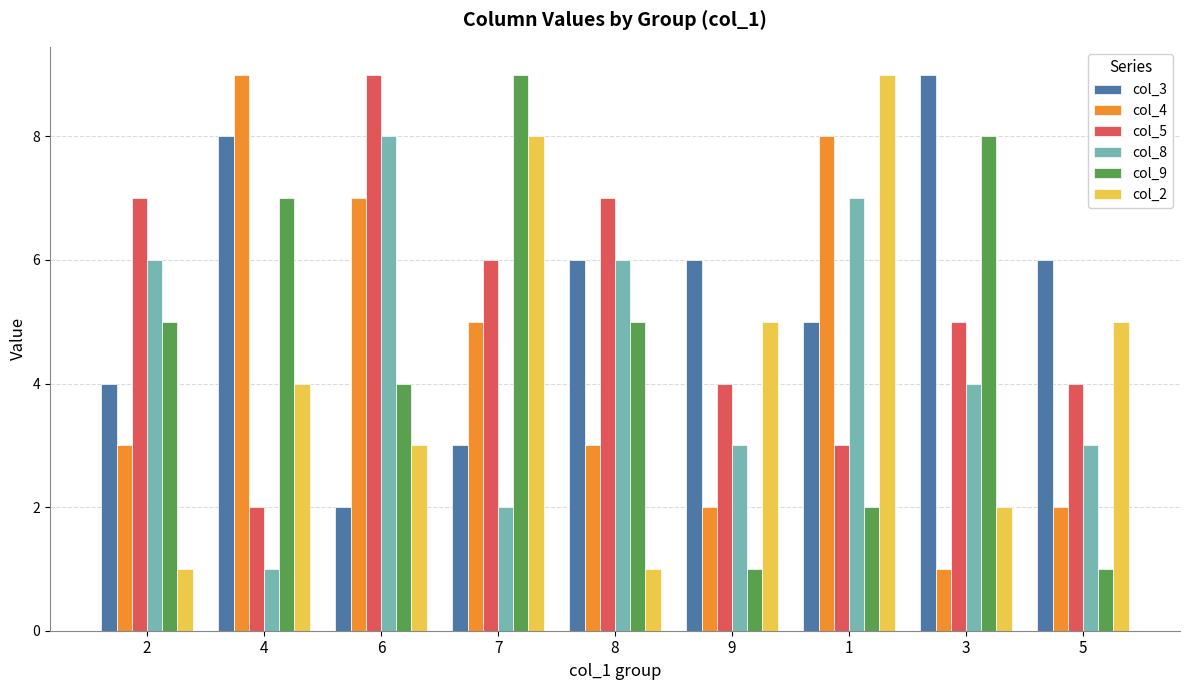

What is the label of the 5th bar from the left?

8